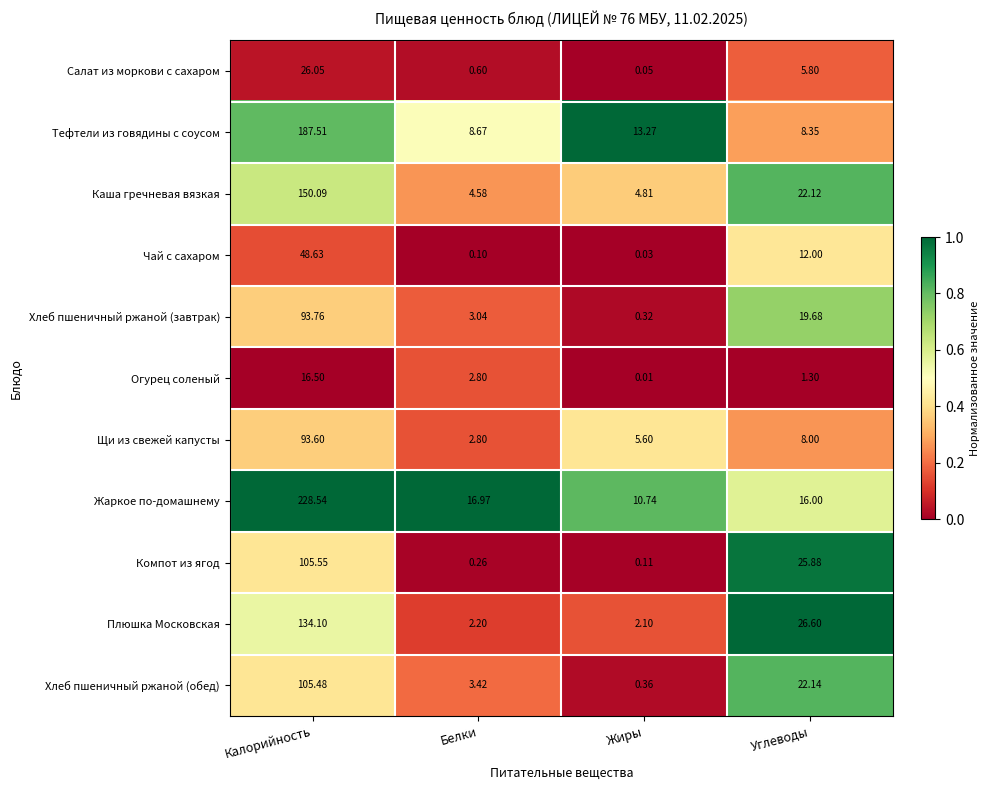

Where does the Каша гречневая вязкая series first go above 22?

Калорийность